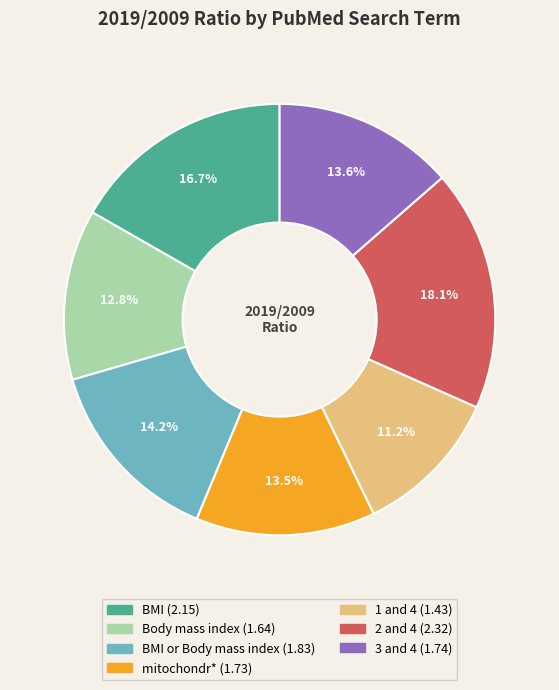

Is there a majority slice in this chart?

No